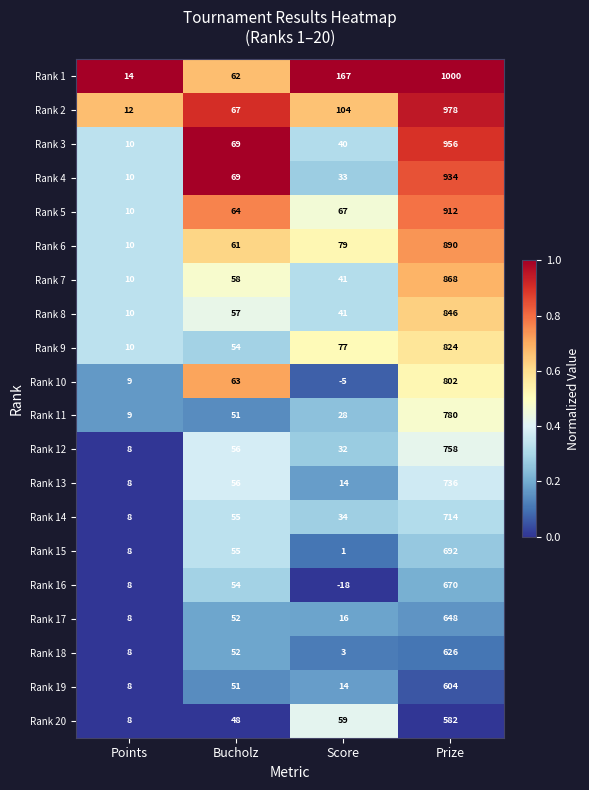

Which label corresponds to the largest value in the chart?

Prize